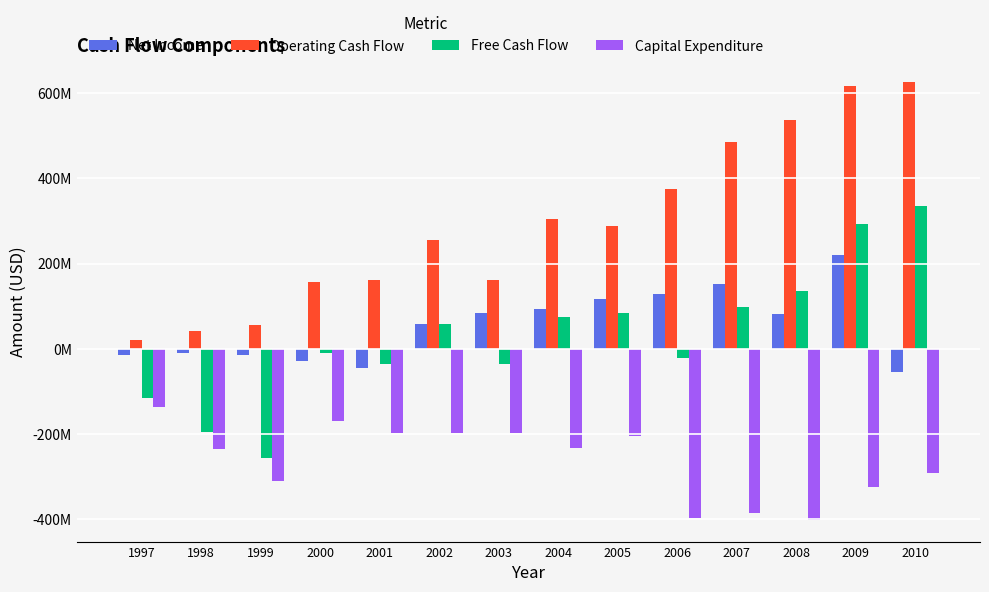

What are all the series names shown in the legend?

Net Income, Operating Cash Flow, Free Cash Flow, Capital Expenditure